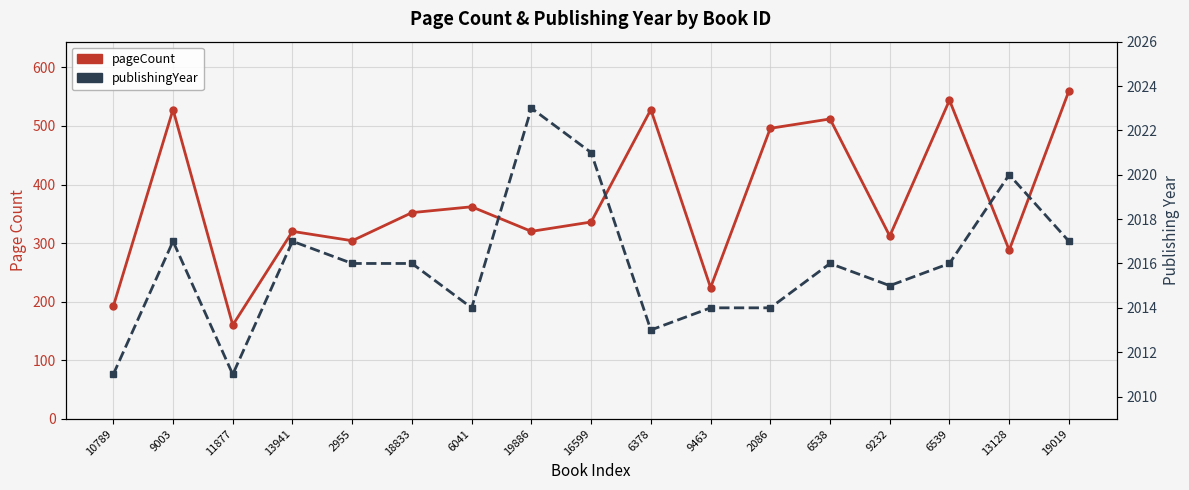

Reading left to right, list all the values displayed in this chart.

pageCount: 10789=192	9003=528	11877=160	13941=320	2955=304	18833=352	6041=362	19886=320	16599=336	6378=528	9463=224	2086=496	6538=512	9232=312	6539=544	13128=288	19019=560
publishingYear: 10789=2011	9003=2017	11877=2011	13941=2017	2955=2016	18833=2016	6041=2014	19886=2023	16599=2021	6378=2013	9463=2014	2086=2014	6538=2016	9232=2015	6539=2016	13128=2020	19019=2017